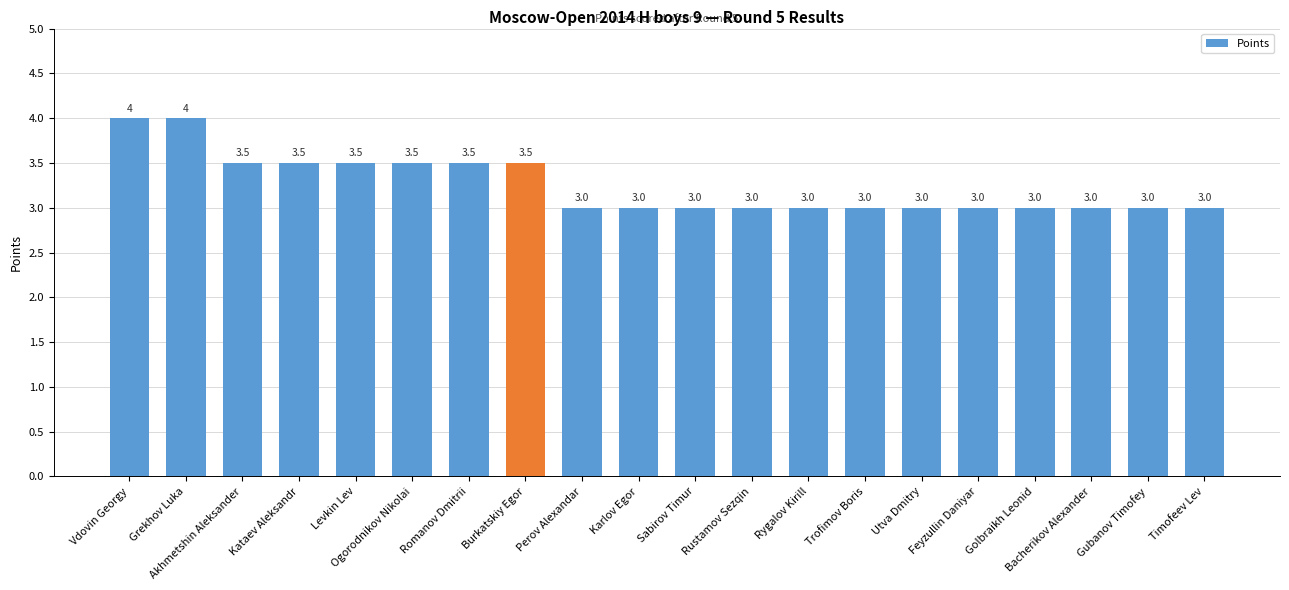

How many bars are there in total?

20